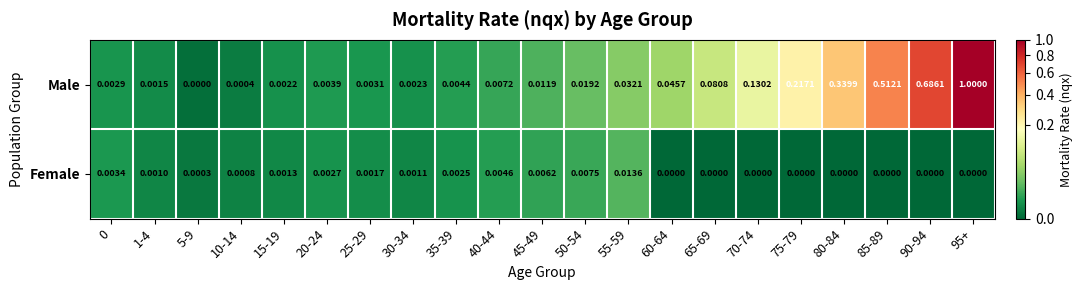

List the series in order of their peak value, lowest first.

Female, Male